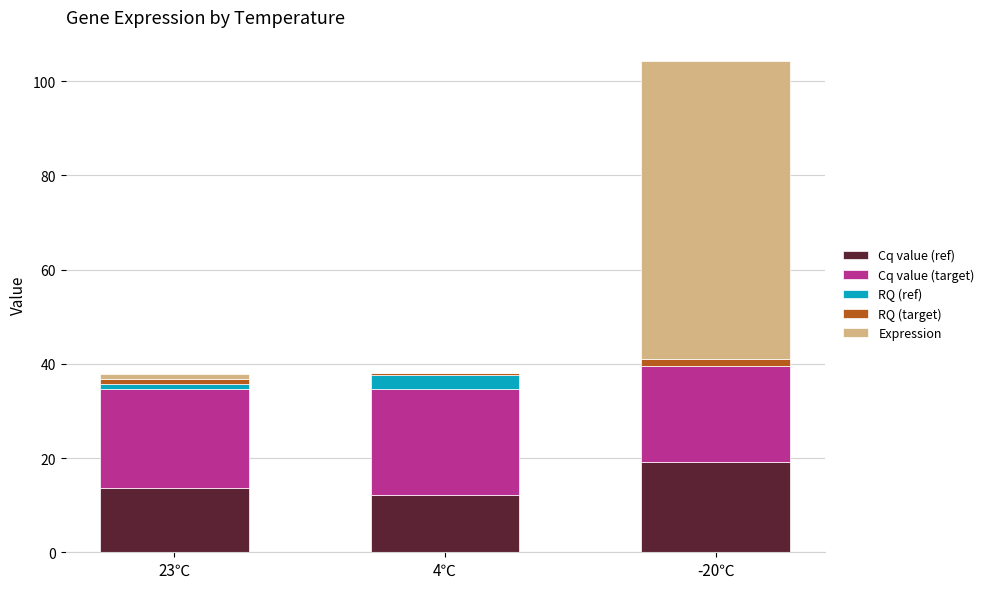

At which category is the sum across all series the highest?

-20℃